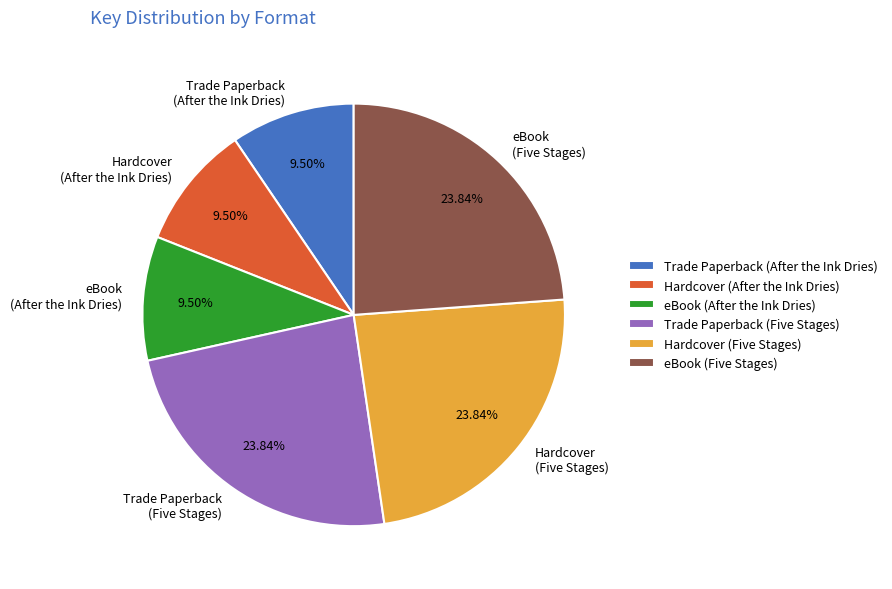

Count the number of slices in the pie.

6